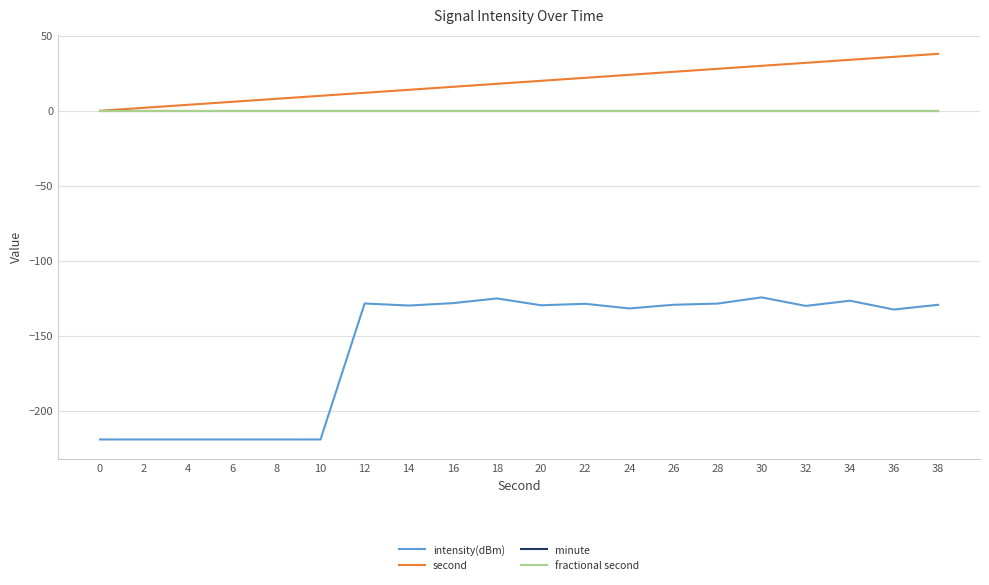

Is it true that minute equals 0.0 at 20?

True